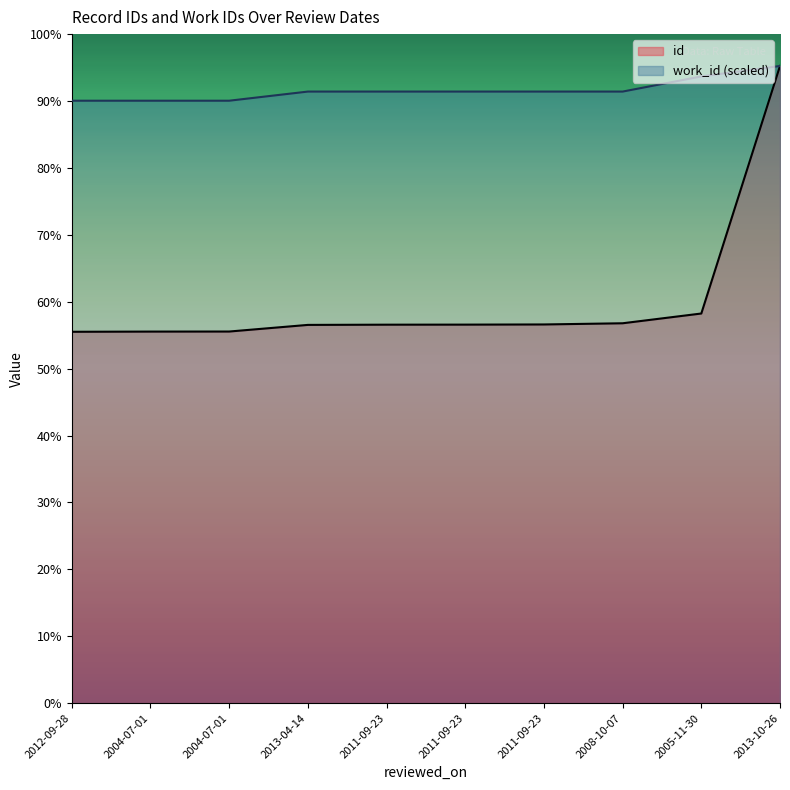

What are all the series names shown in the legend?

id, work_id (scaled)